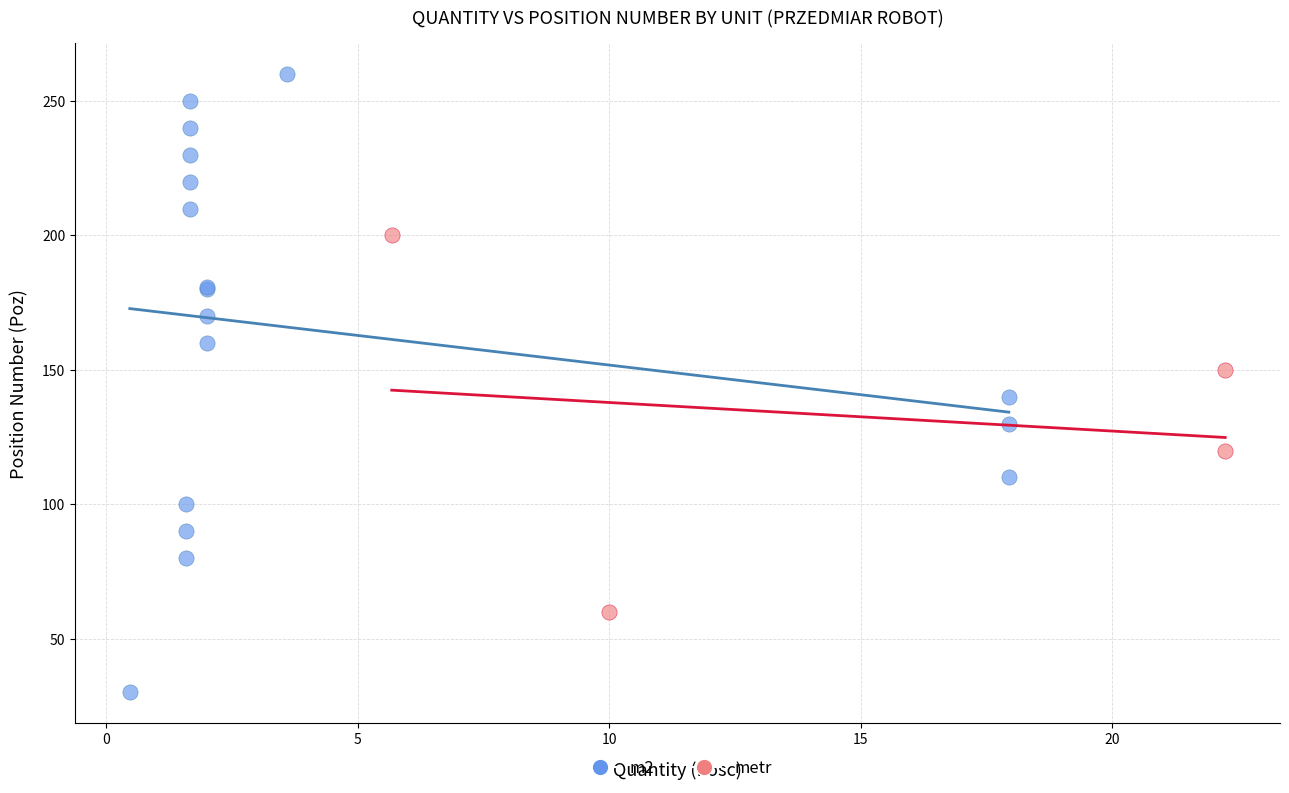

Which series contains the highest Y value?

m2